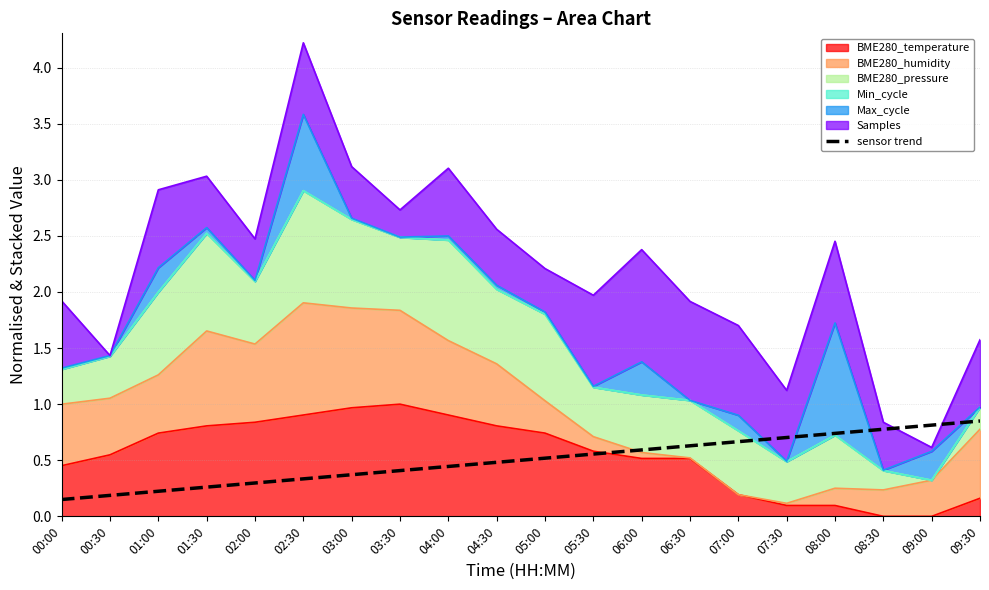

What is the difference between the second highest and minimum values?

0.7